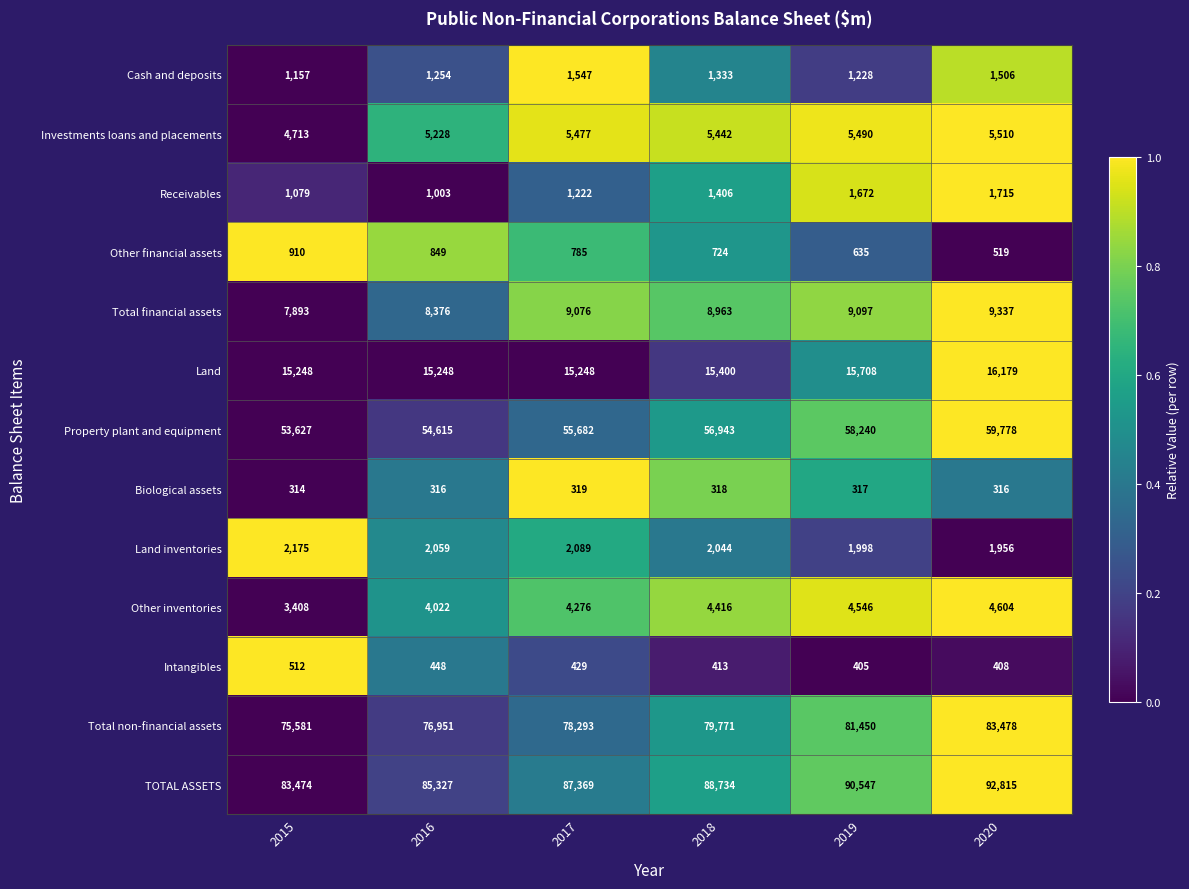

How many series are shown in this chart?

13